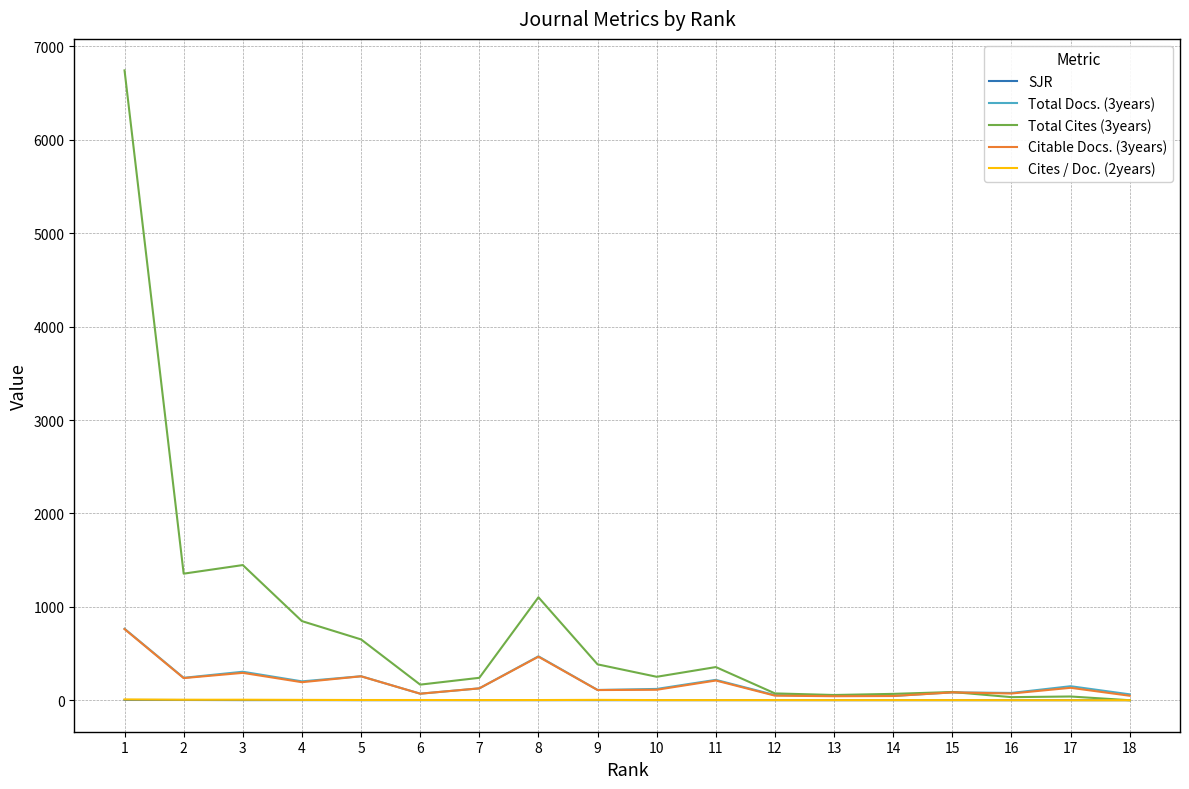

Which series has the largest range (max minus min)?

Total Cites (3years)